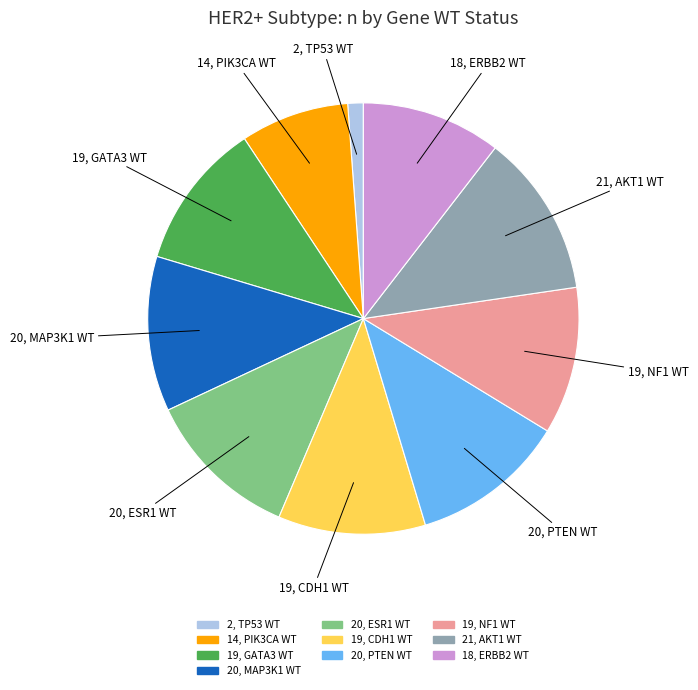

Is there a majority slice in this chart?

No